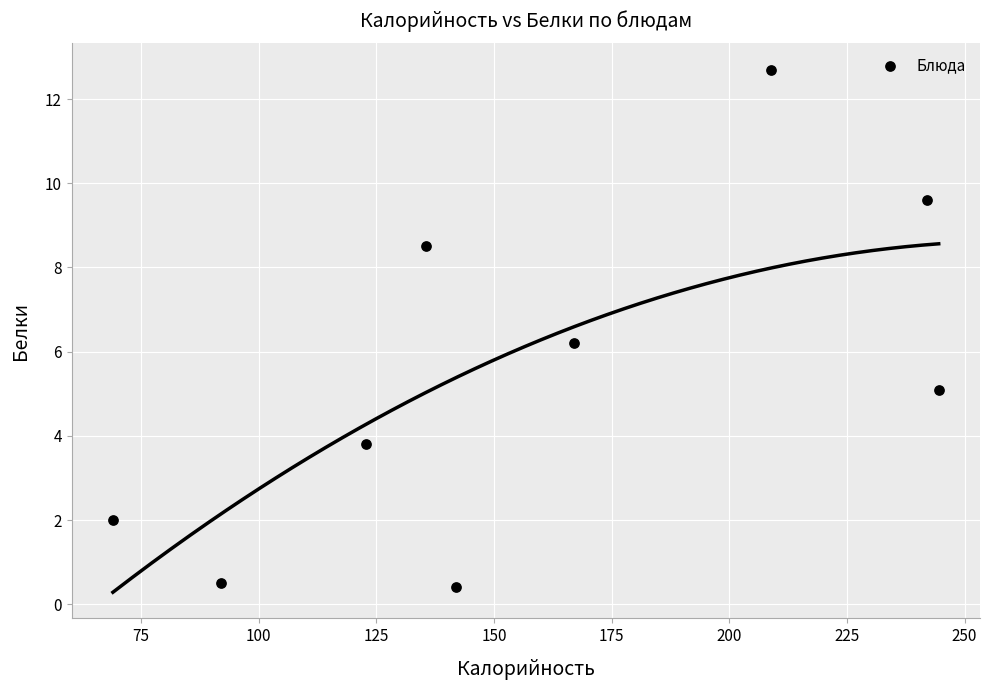

What Y value in the scatter plot is closest to 6?

6.2